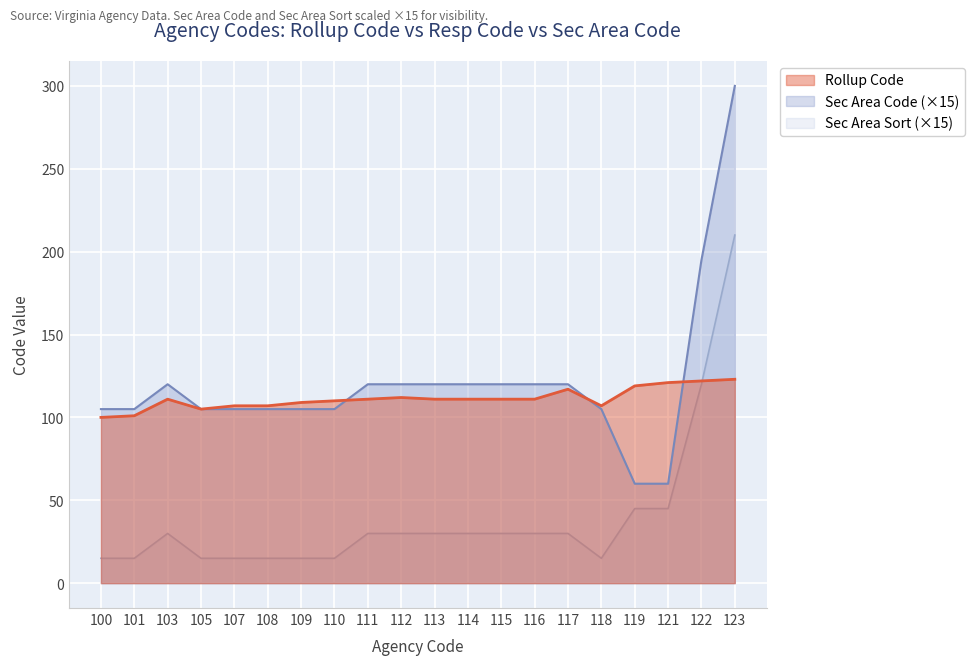

List the labels in order of value, largest first.

123, 122, 121, 119, 117, 112, 103, 111, 113, 114, 115, 116, 110, 109, 107, 108, 118, 105, 101, 100